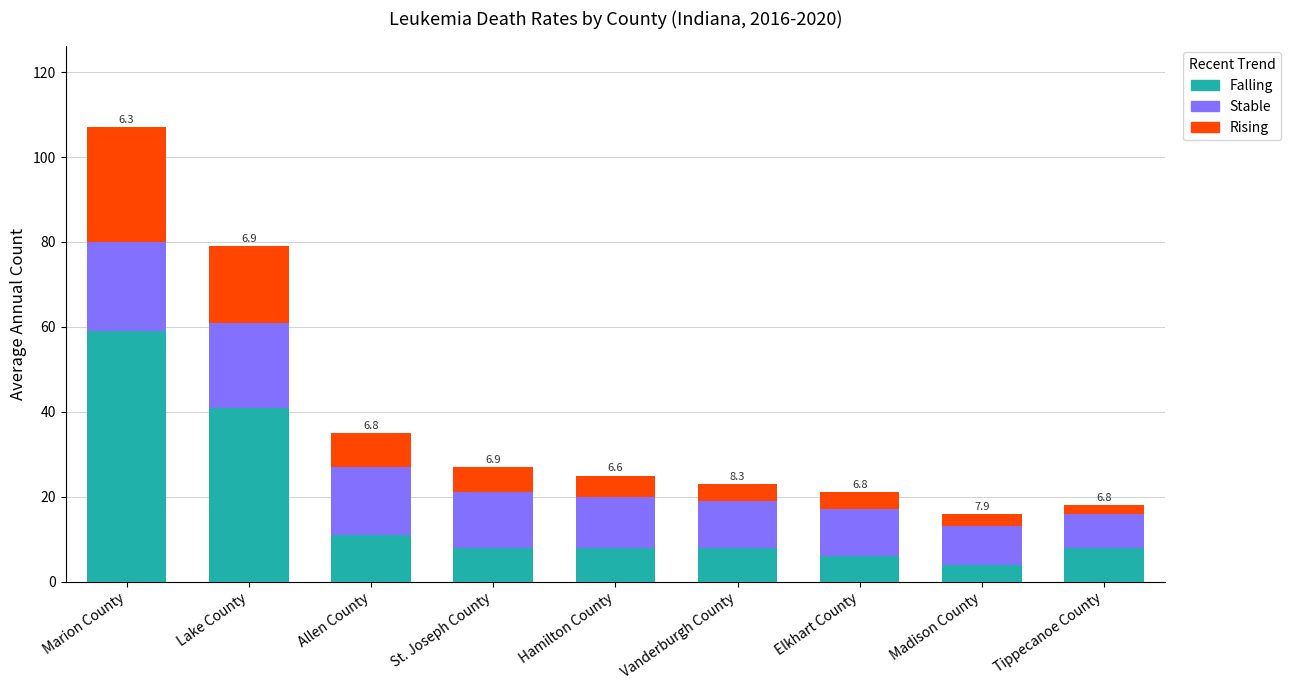

What is the difference between the Falling values at Hamilton County and Madison County?

4